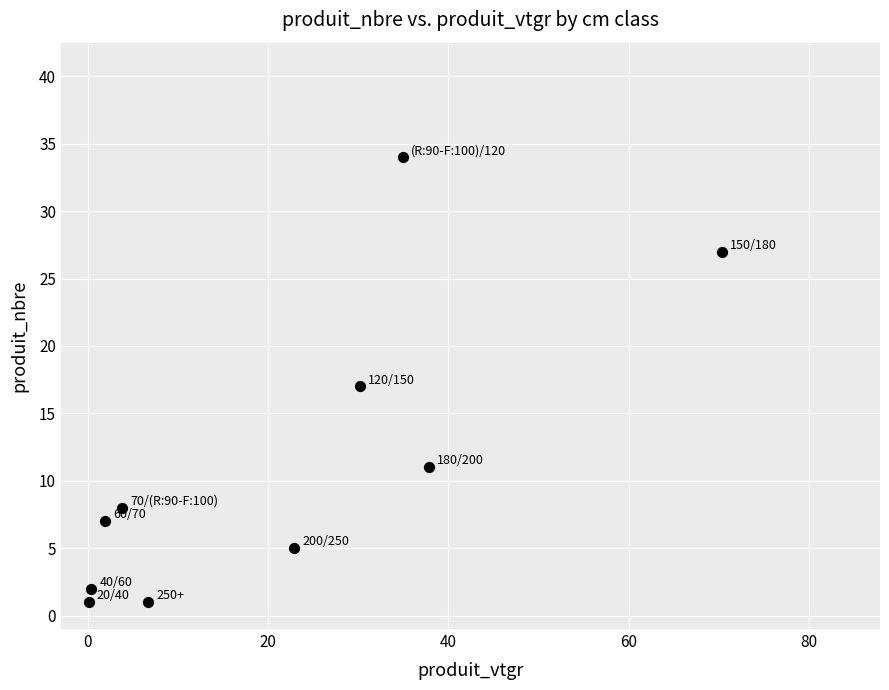

What is the average Y value?

11